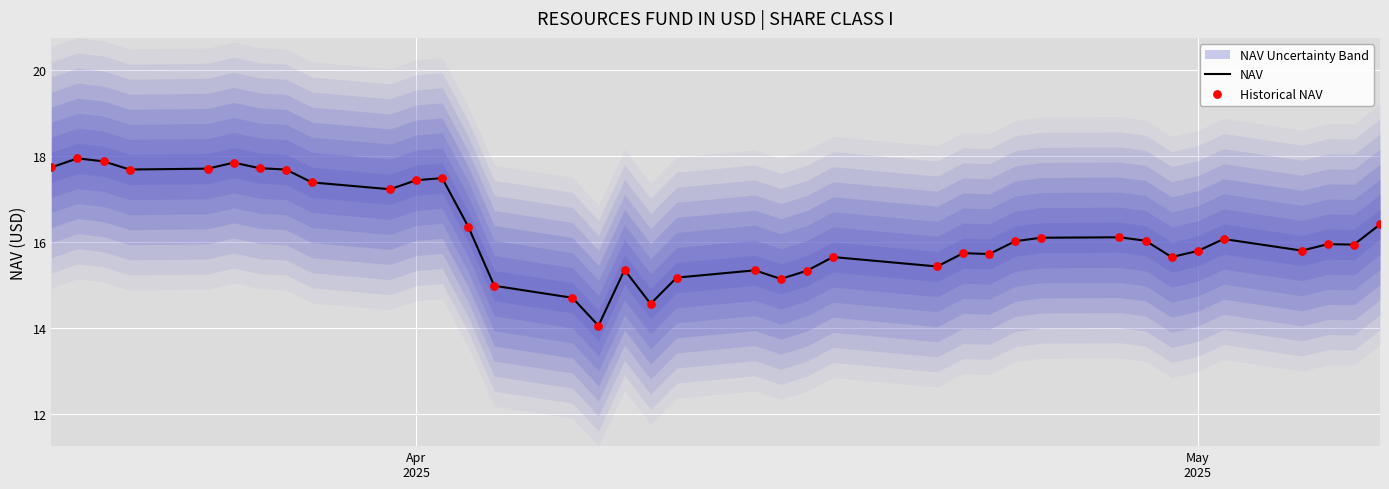

Which series contains the lowest Y value?

NAV